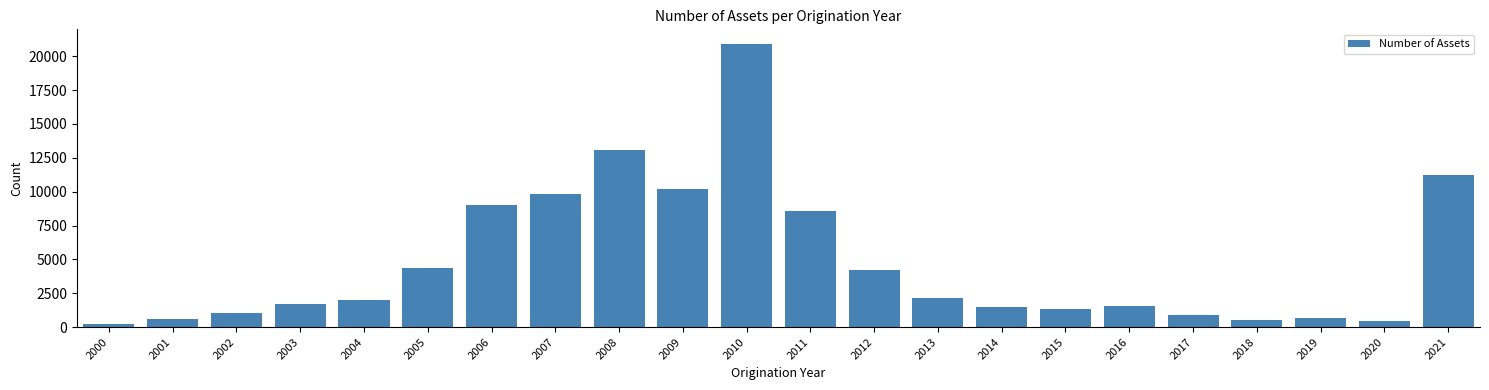

What is the greatest value displayed?

20931